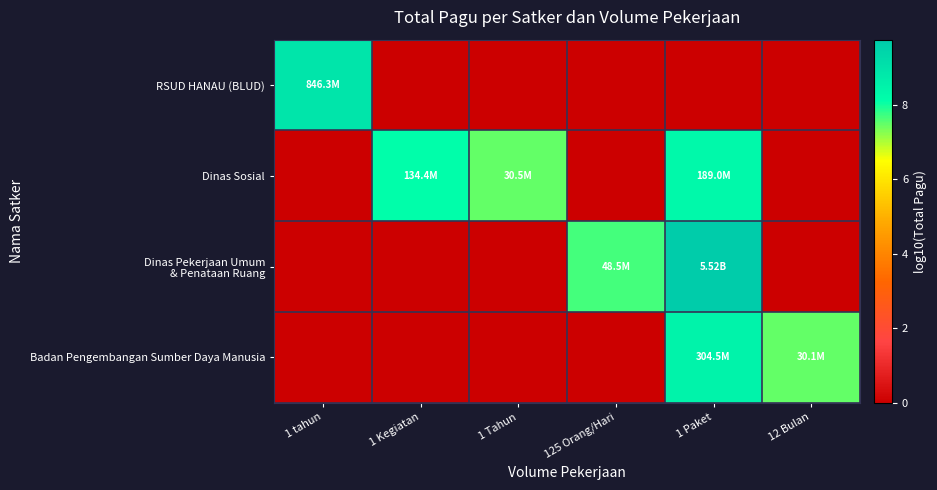

Count the number of data series in this chart.

4